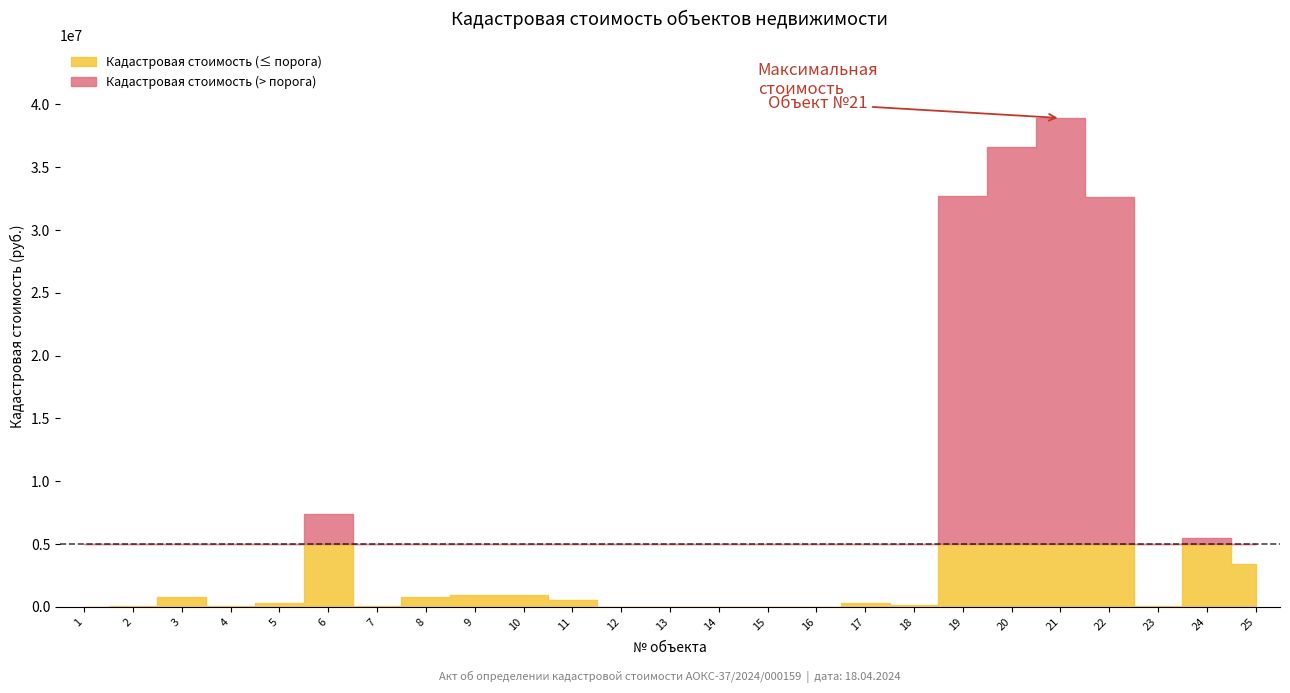

Which has a higher value, 7 or 18?

18